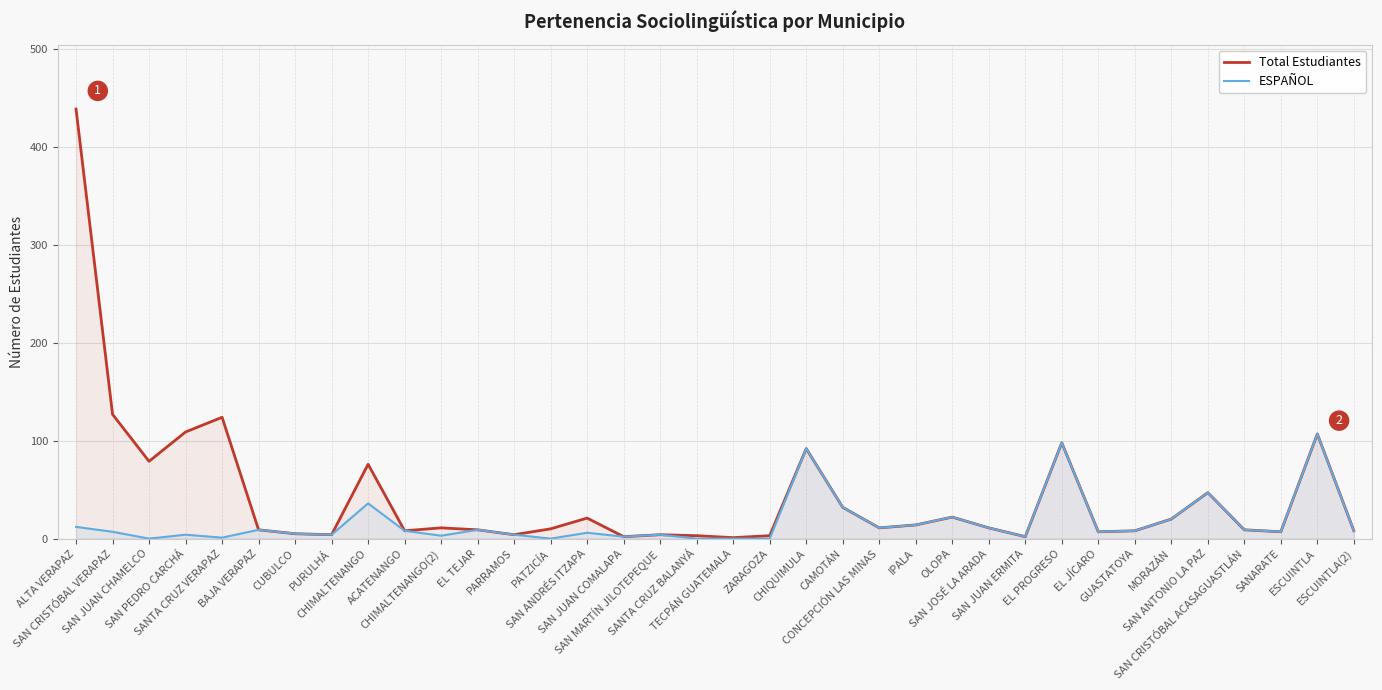

Which category has the lowest value across all series?

SAN JUAN CHAMELCO